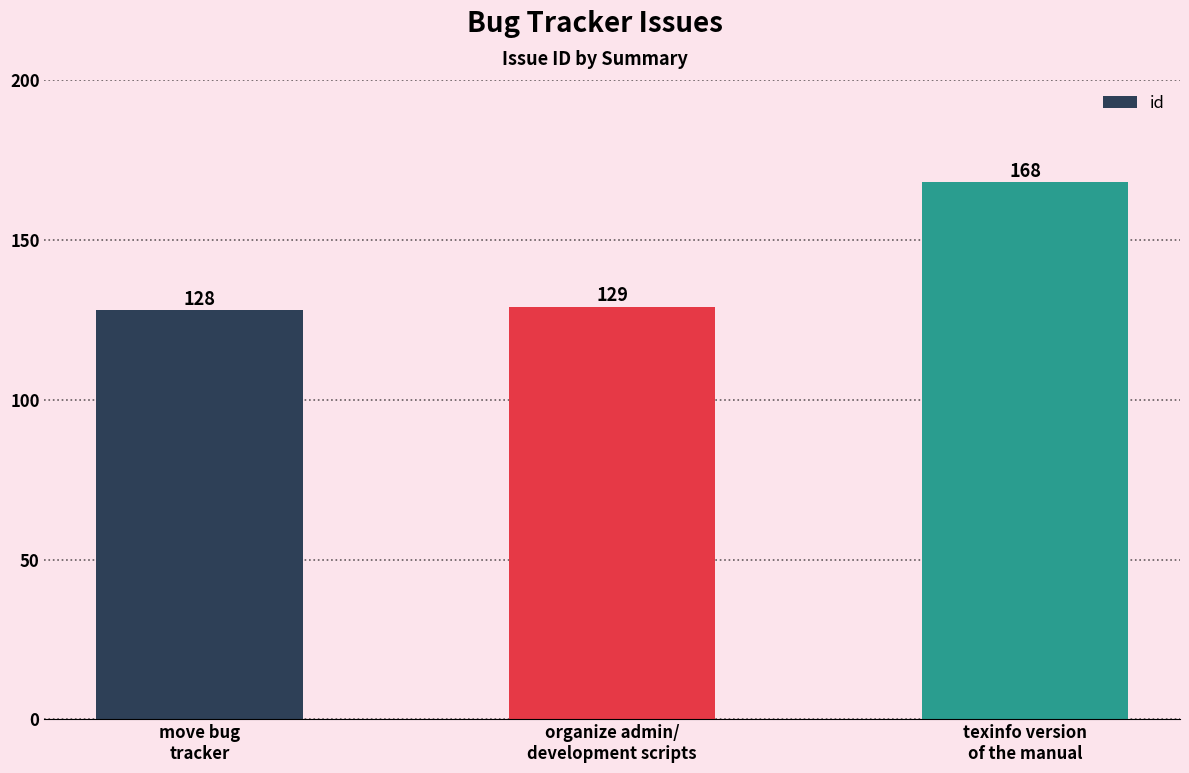

What is the maximum value shown in the chart?

168